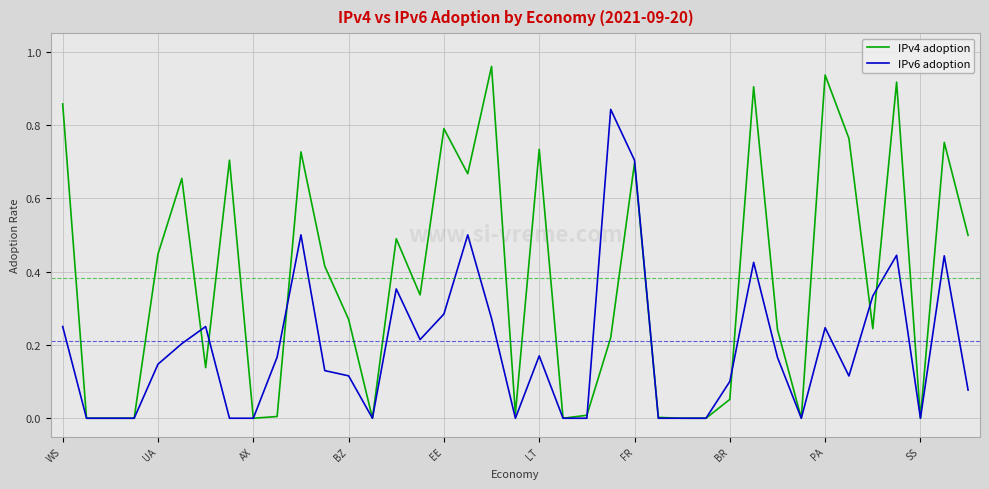

Which series has the largest range (max minus min)?

IPv4 adoption